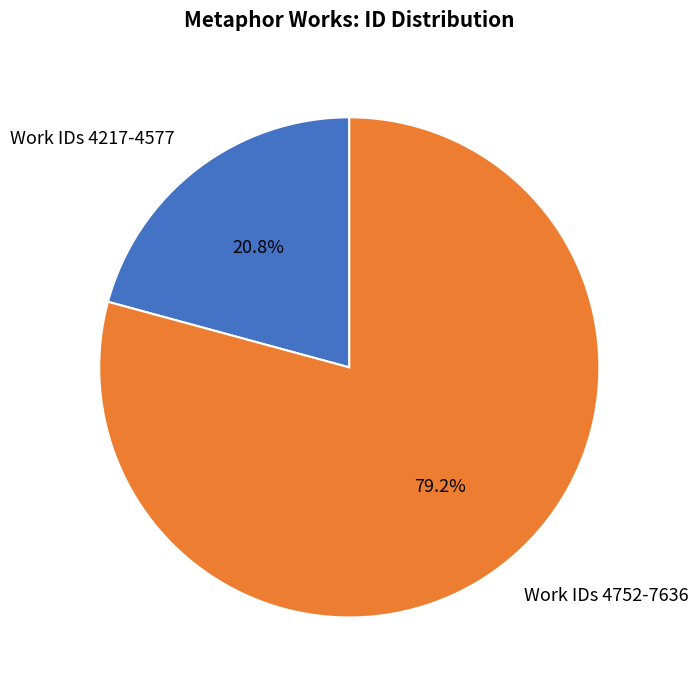

Which has a higher value, Work IDs 4217-4577 or Work IDs 4752-7636?

Work IDs 4752-7636